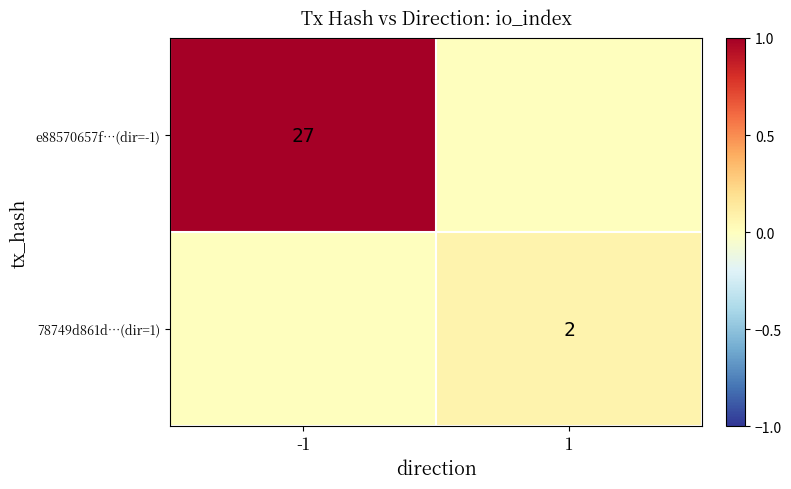

Is the value of e88570657f…(dir=-1) at -1 greater than the value of 78749d861d…(dir=1) at 1?

Yes